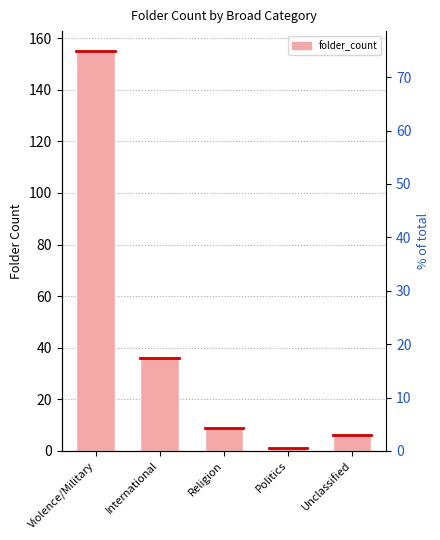

What position from the right is Unclassified?

1